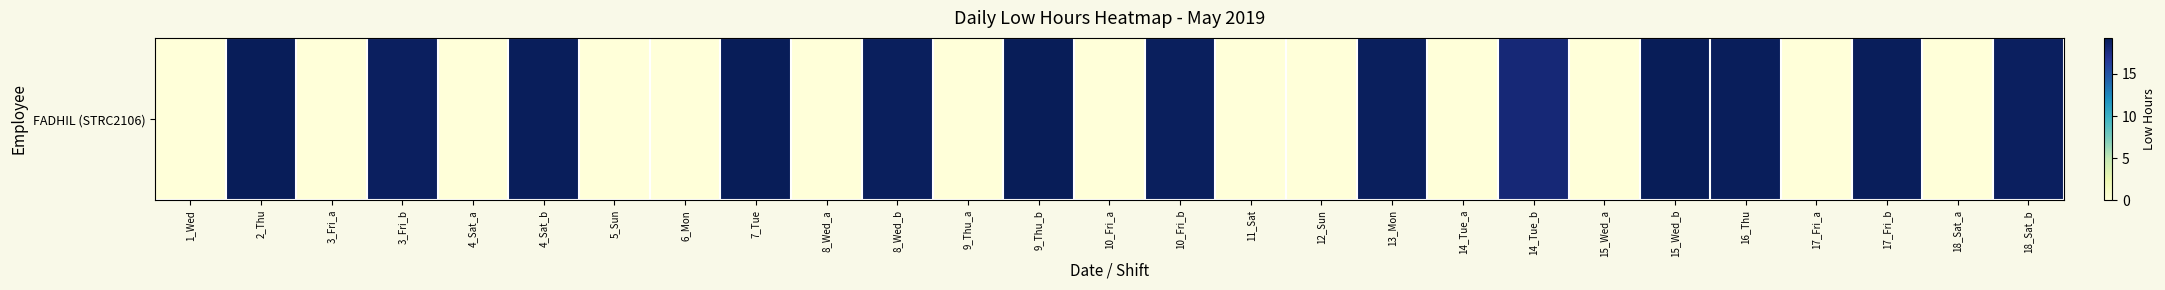

Is it true that the value at 5_Sun is 0.0?

True